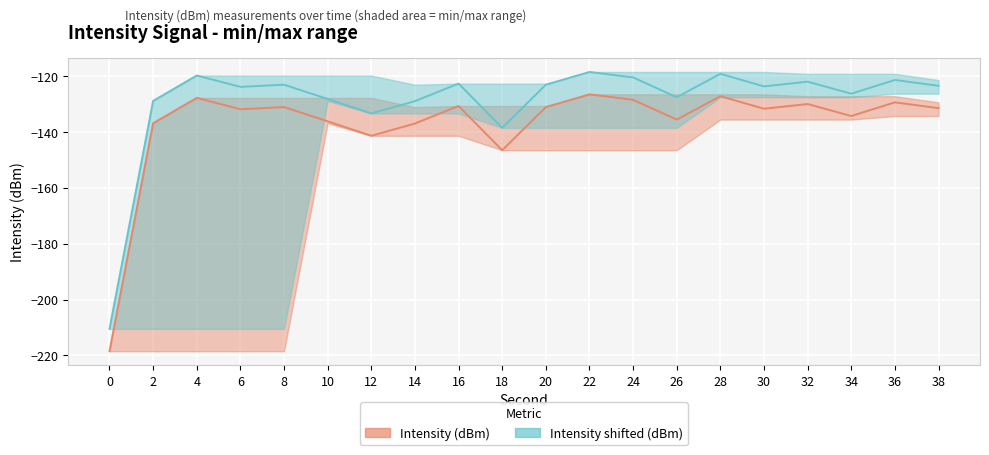

Is it true that Intensity (dBm) equals -52.1 at 30?

False